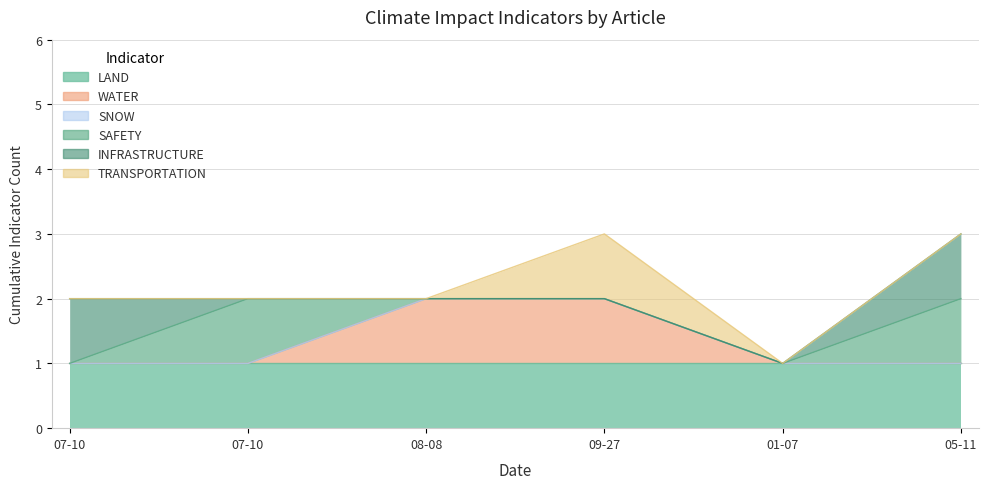

Does the chart display data point markers on the line(s)?

No